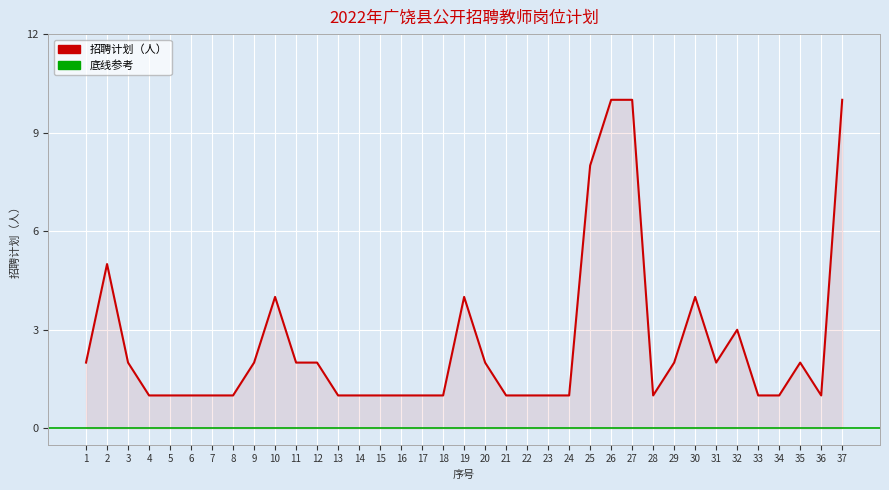

Is it true that the value at 29 is 1?

False